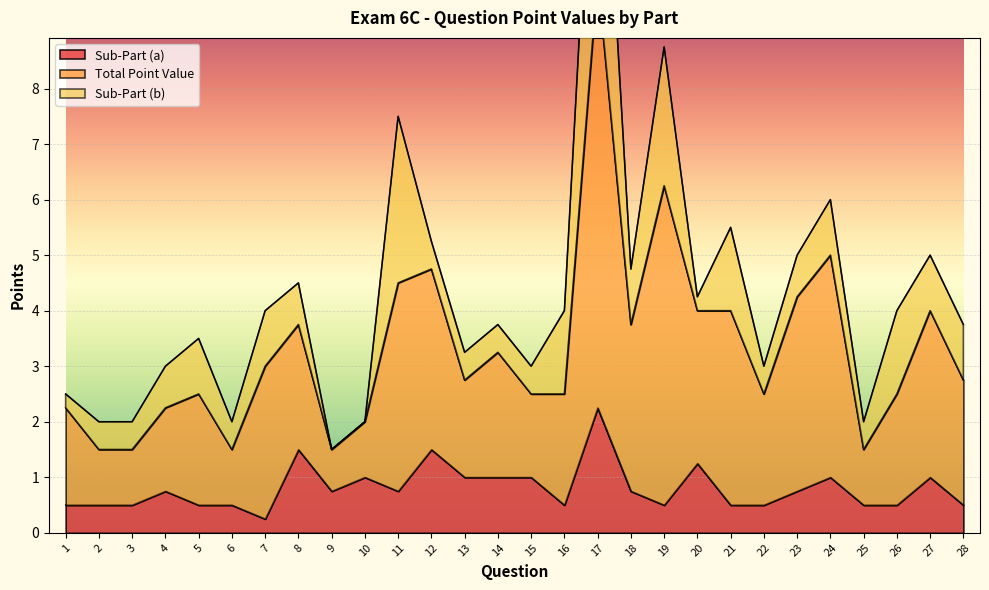

At which category is the sum across all series the highest?

17